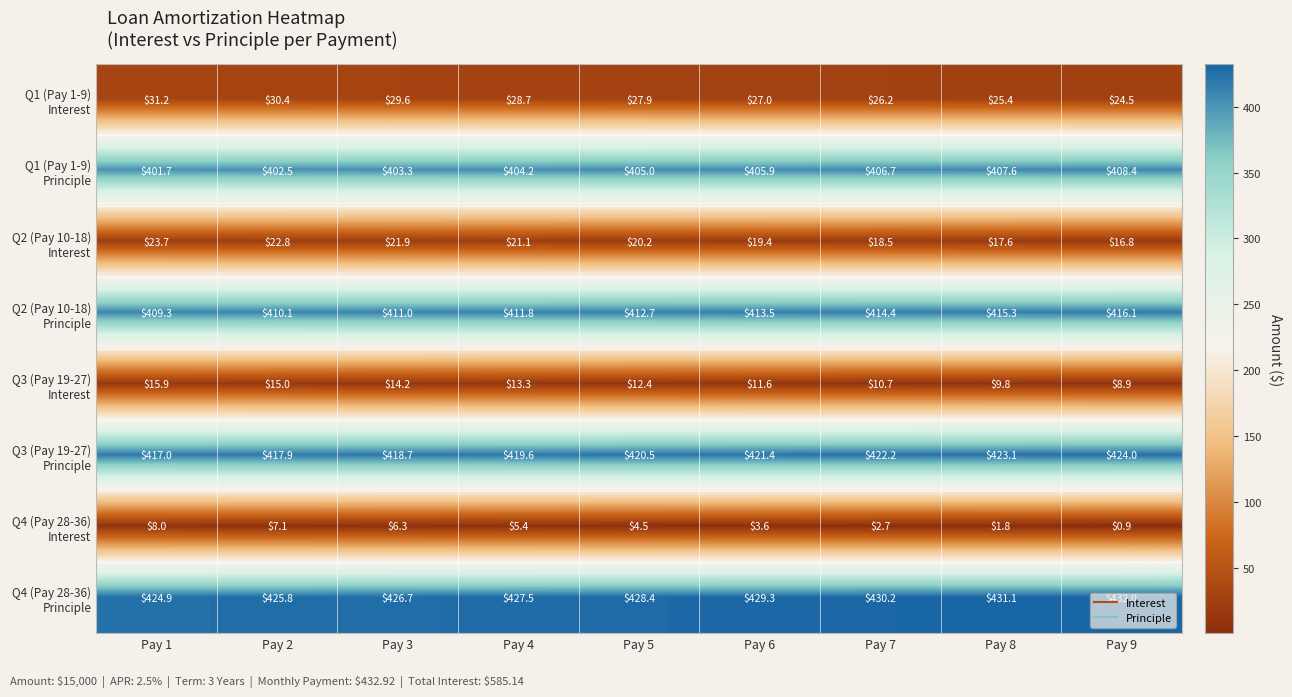

What is the spread (max minus min) of values at Pay 7?

427.5